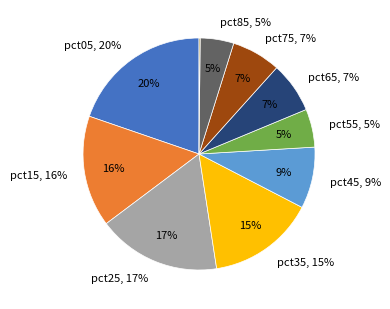

Does pct25 represent more than half of the total?

No